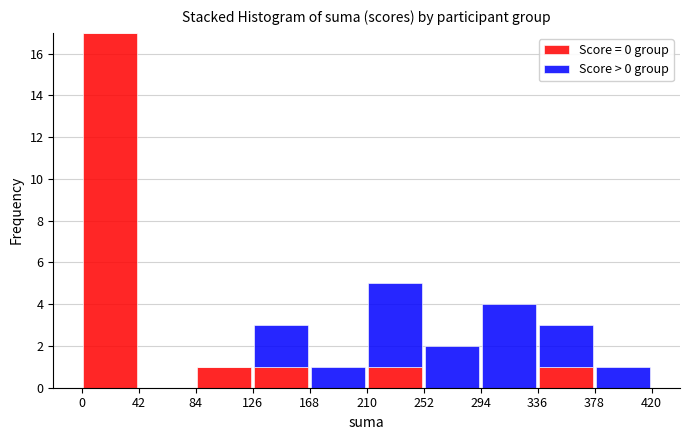

Reading left to right, transcribe this chart: for each stacked bar, give the range it covers on the x-axis and its total height. The values are not printed on the chart, so give them approximately, as read against the axis.

0 to 42: 17
42 to 84: 0
84 to 126: 1
126 to 168: 3
168 to 210: 1
210 to 252: 5
252 to 294: 2
294 to 336: 4
336 to 378: 3
378 to 420: 1